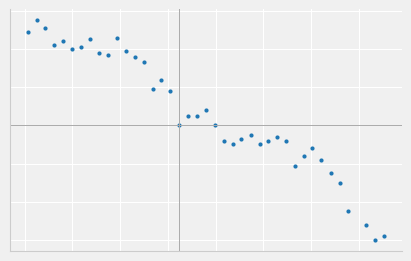

Does the chart display data point markers on the line(s)?

Yes